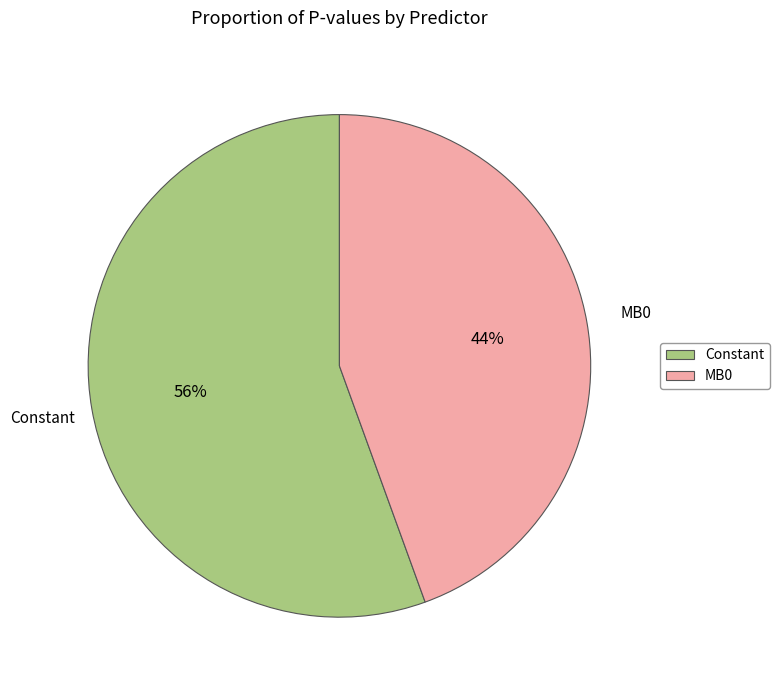

Is MB0 the majority of the pie?

No